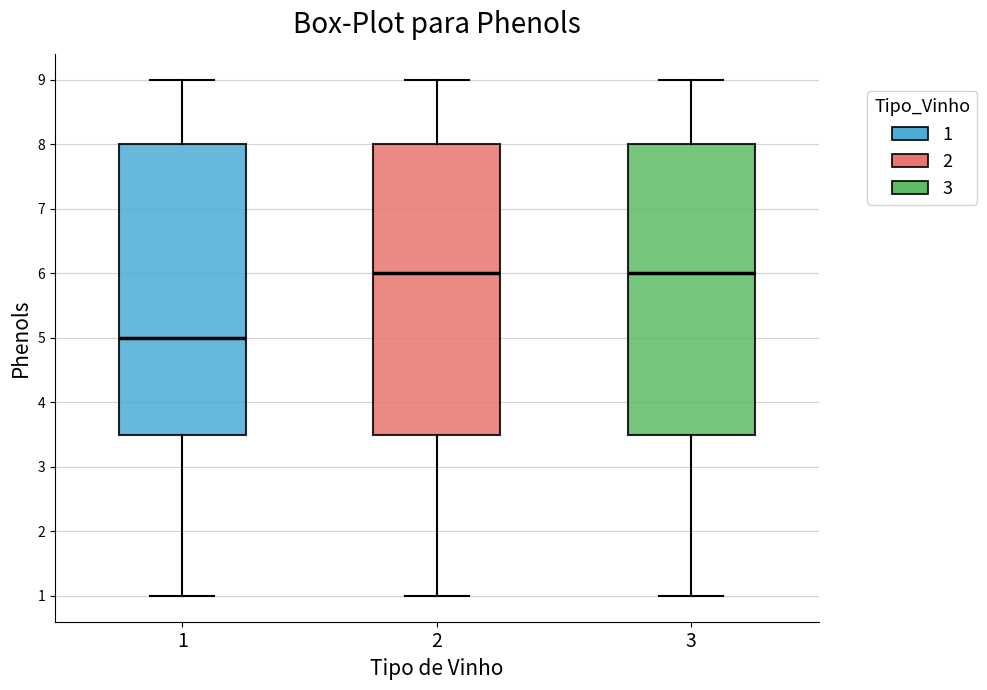

Where is the lower edge of the box at x = 2 on the y-axis? The values are not printed on the chart, so give them approximately, as read against the axis.

3.5